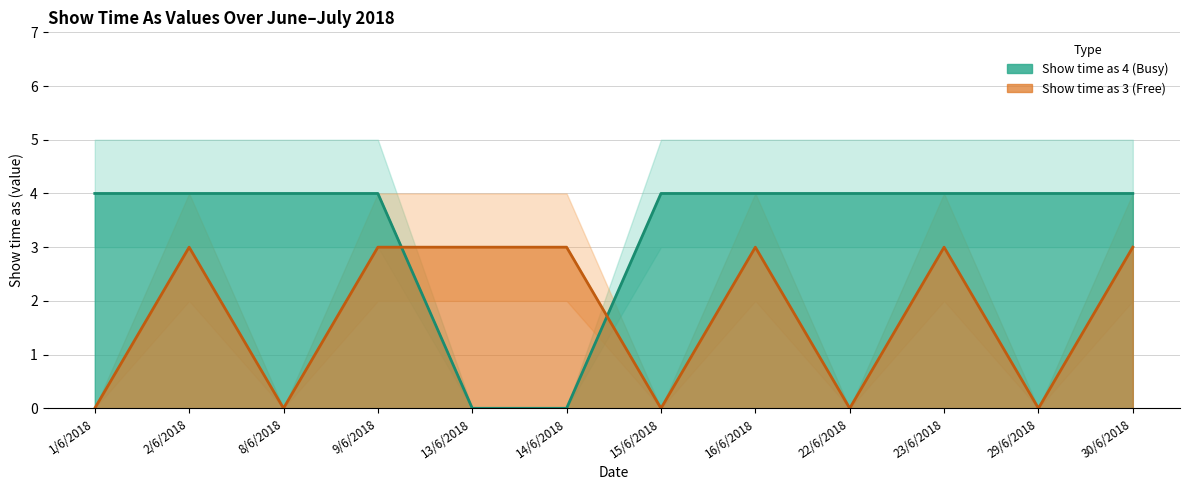

What is the total value across all series at 29/6/2018?

4